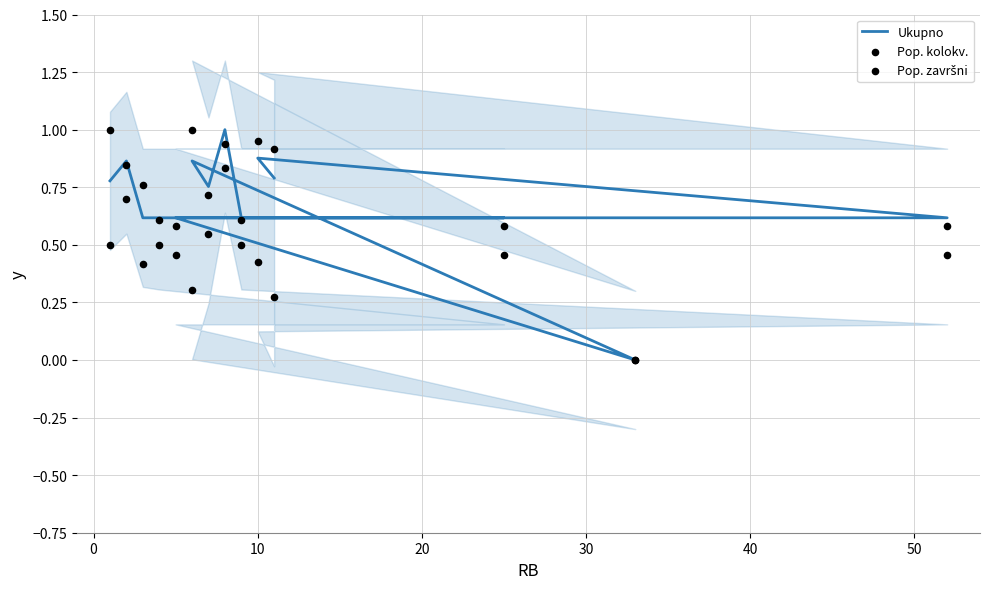

Which series has the largest total across all categories?

Ukupno